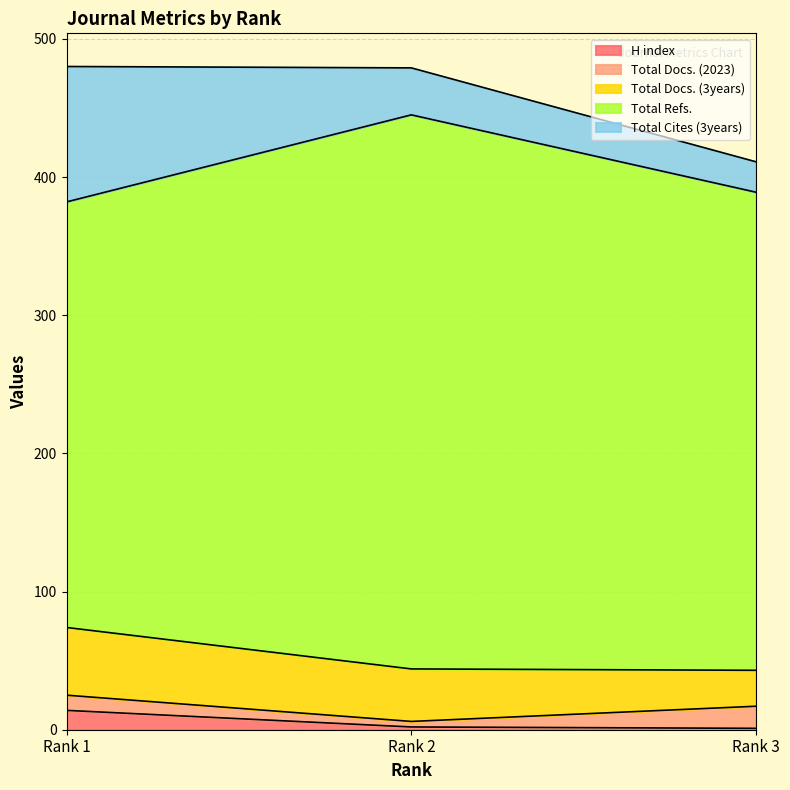

Which category has the highest value in the H index series?

Rank 1